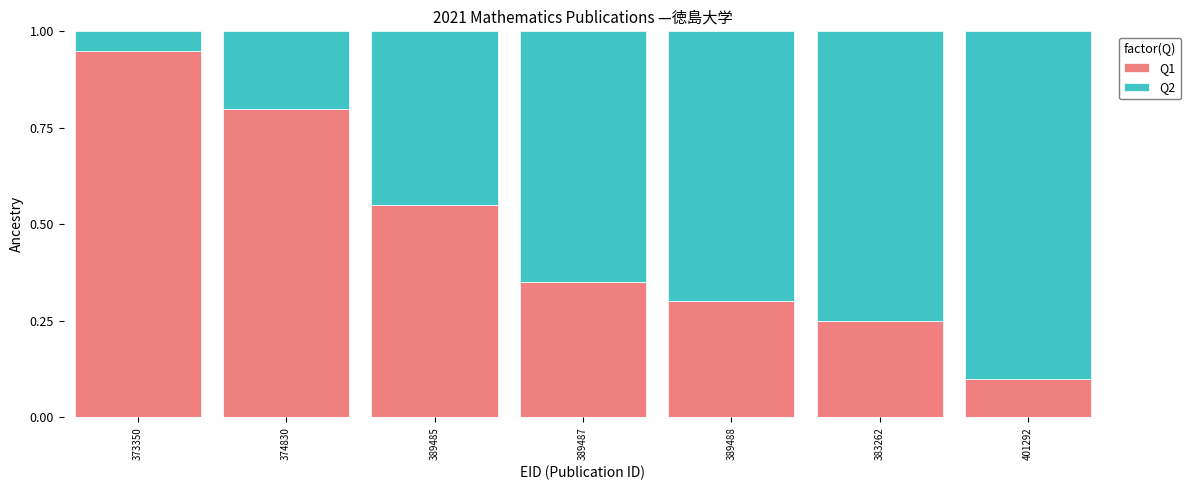

What is the total value across all series at 374830?

1.0